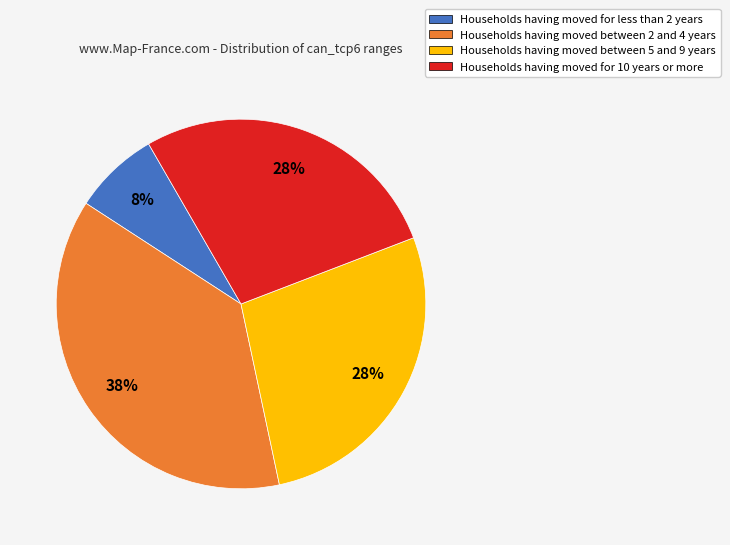

To the nearest percent, what portion does Households having moved for less than 2 years represent?

8%